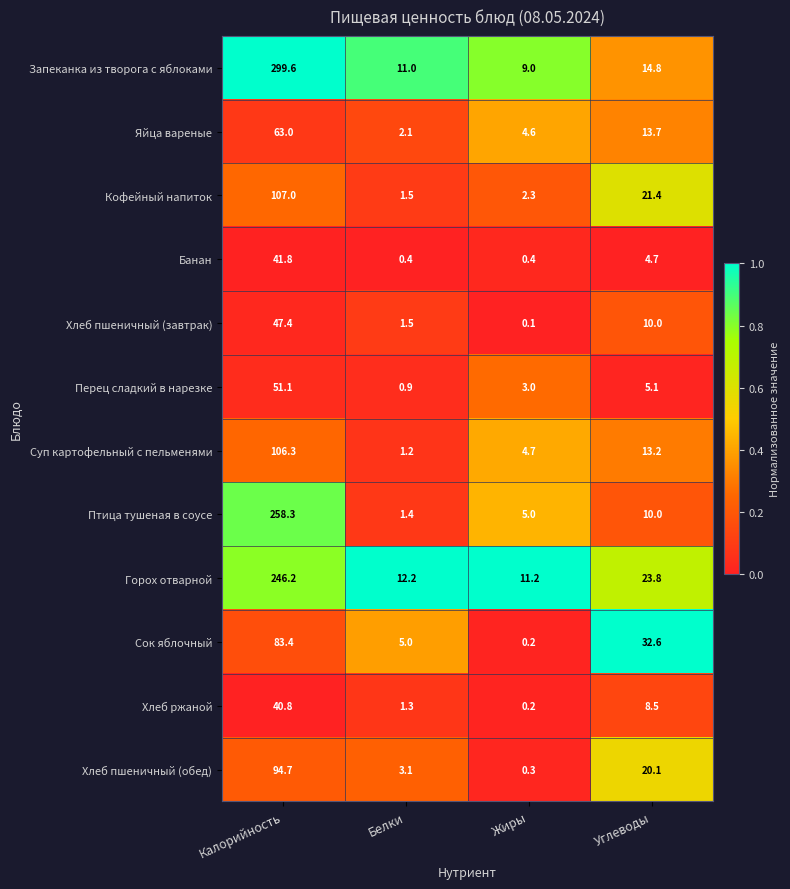

Is it true that Хлеб пшеничный (завтрак) equals 0.1 at Жиры?

True